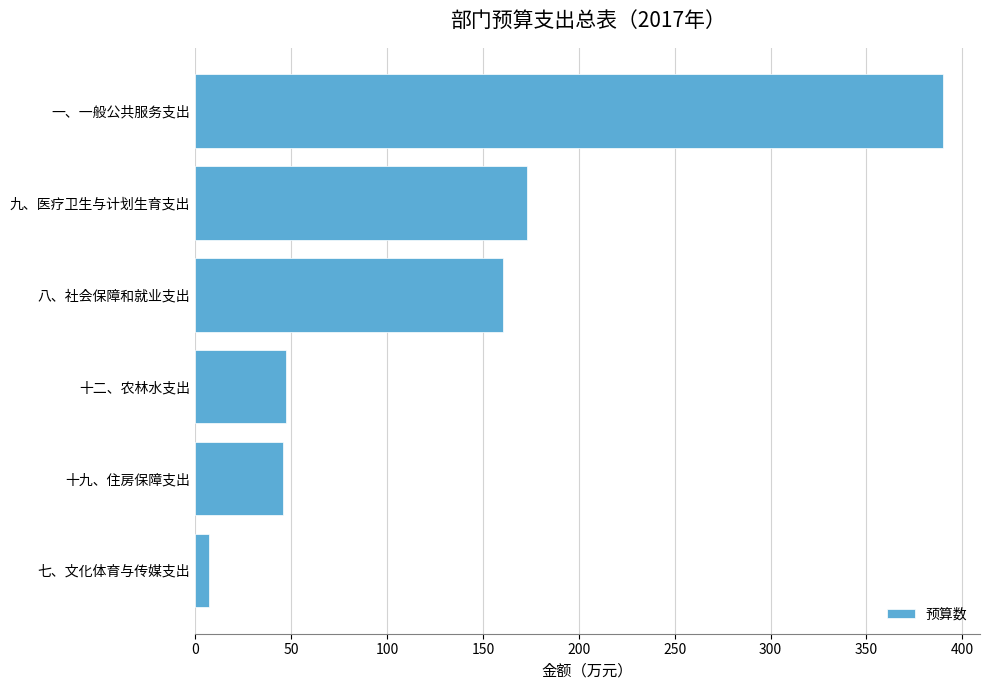

The chart shows a value of 47.3 at 十二、农林水支出. True or false?

True